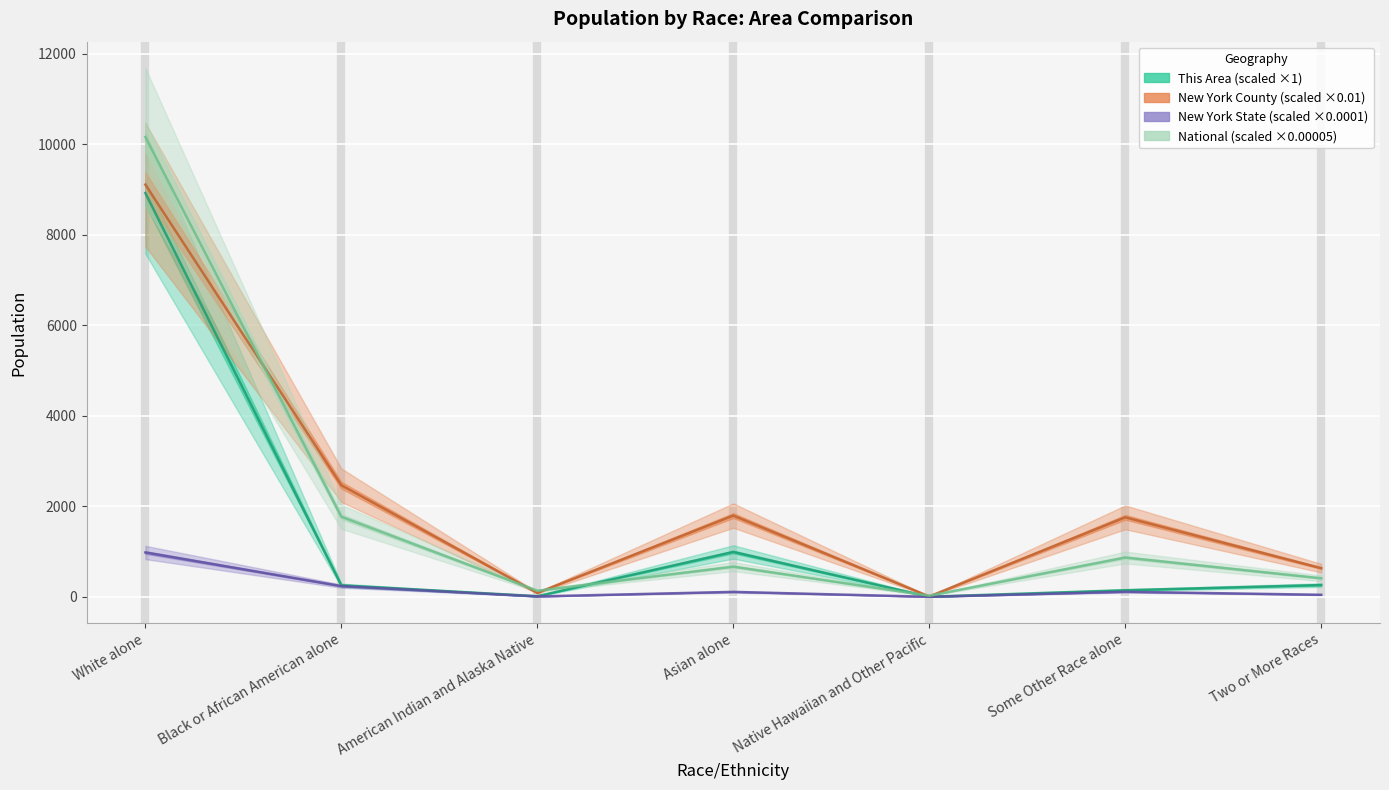

Does the chart display data point markers on the line(s)?

No